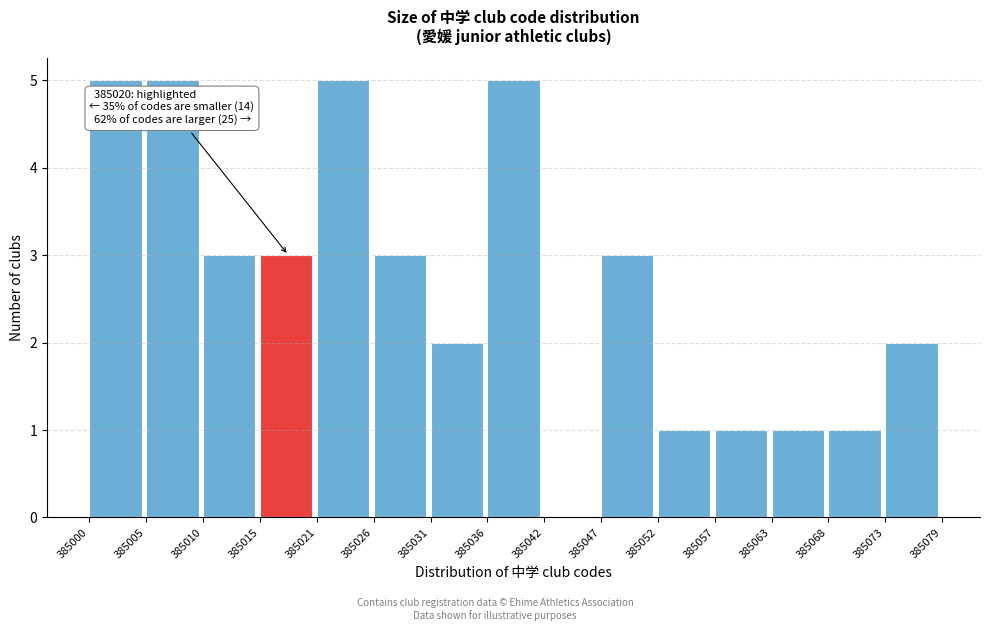

Reading left to right, transcribe all the data shown in this chart.

385000=5	385005=5	385010=3	385015=3	385021=5	385026=3	385031=2	385036=5	385042=0	385047=3	385052=1	385057=1	385063=1	385068=1	385073=2